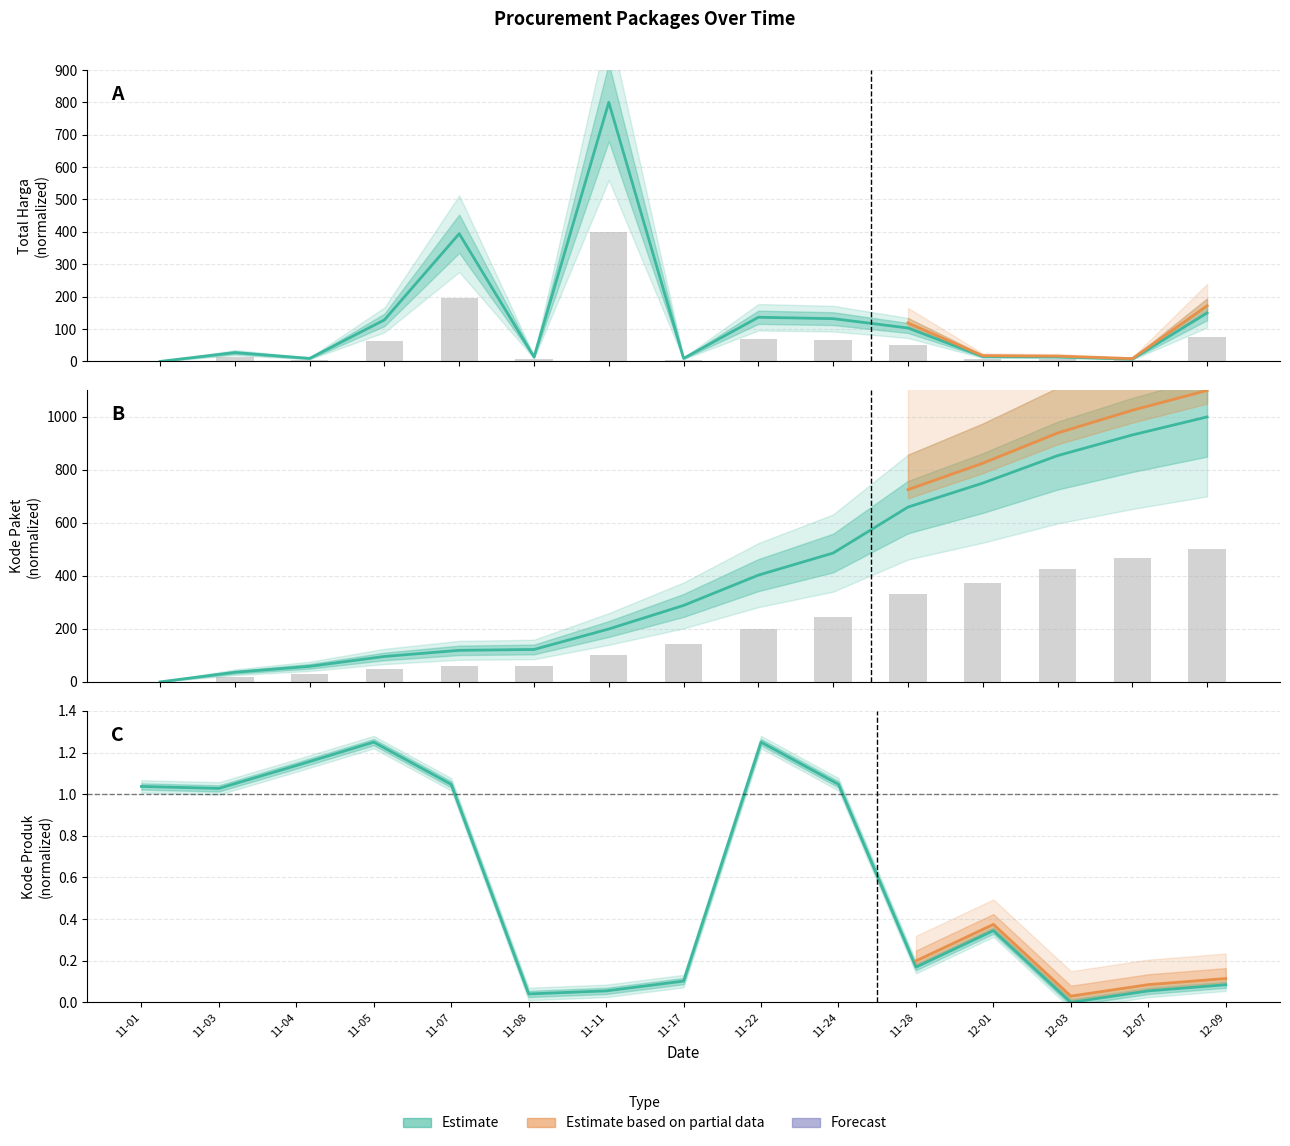

How many groups of bars are there?

15